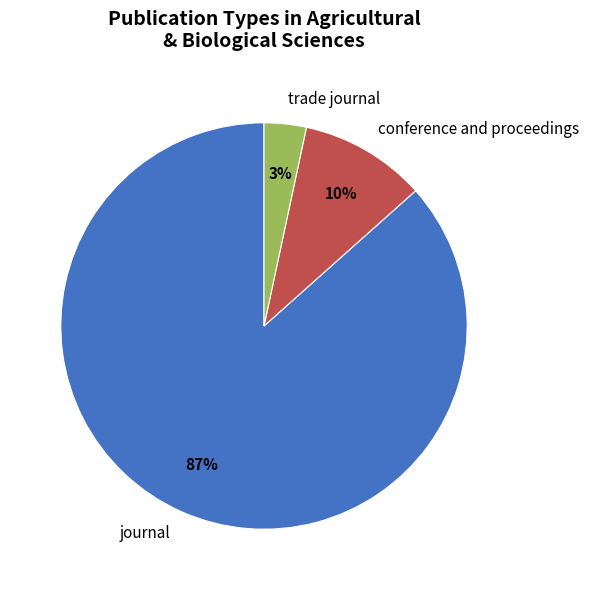

To the nearest percent, what is the combined percentage of conference and proceedings and trade journal?

13%